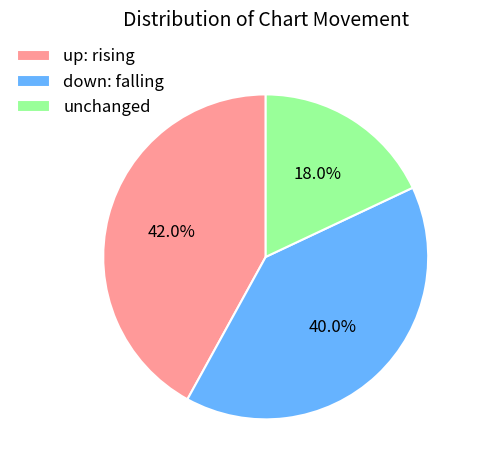

Is there a majority slice in this chart?

No